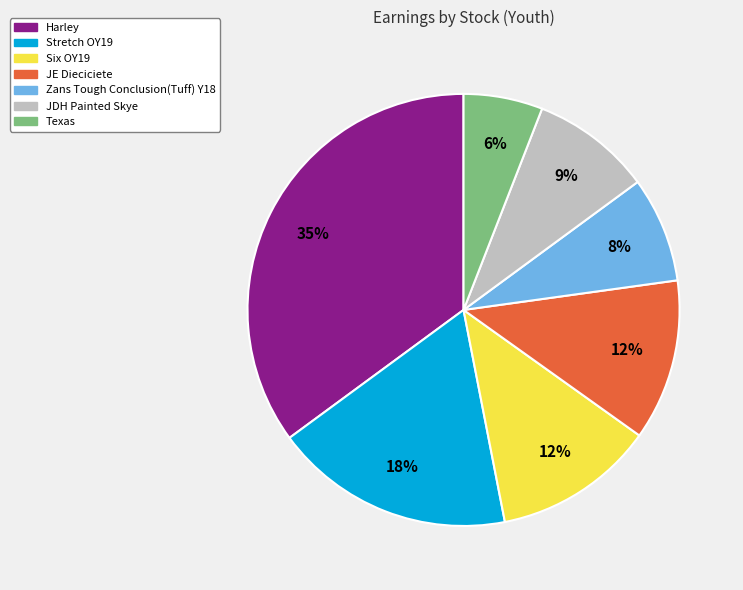

Count the number of slices in the pie.

7